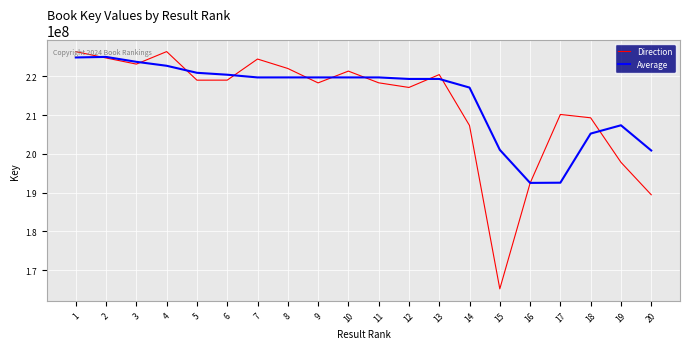

At which label is Average closest to 208760842?

19